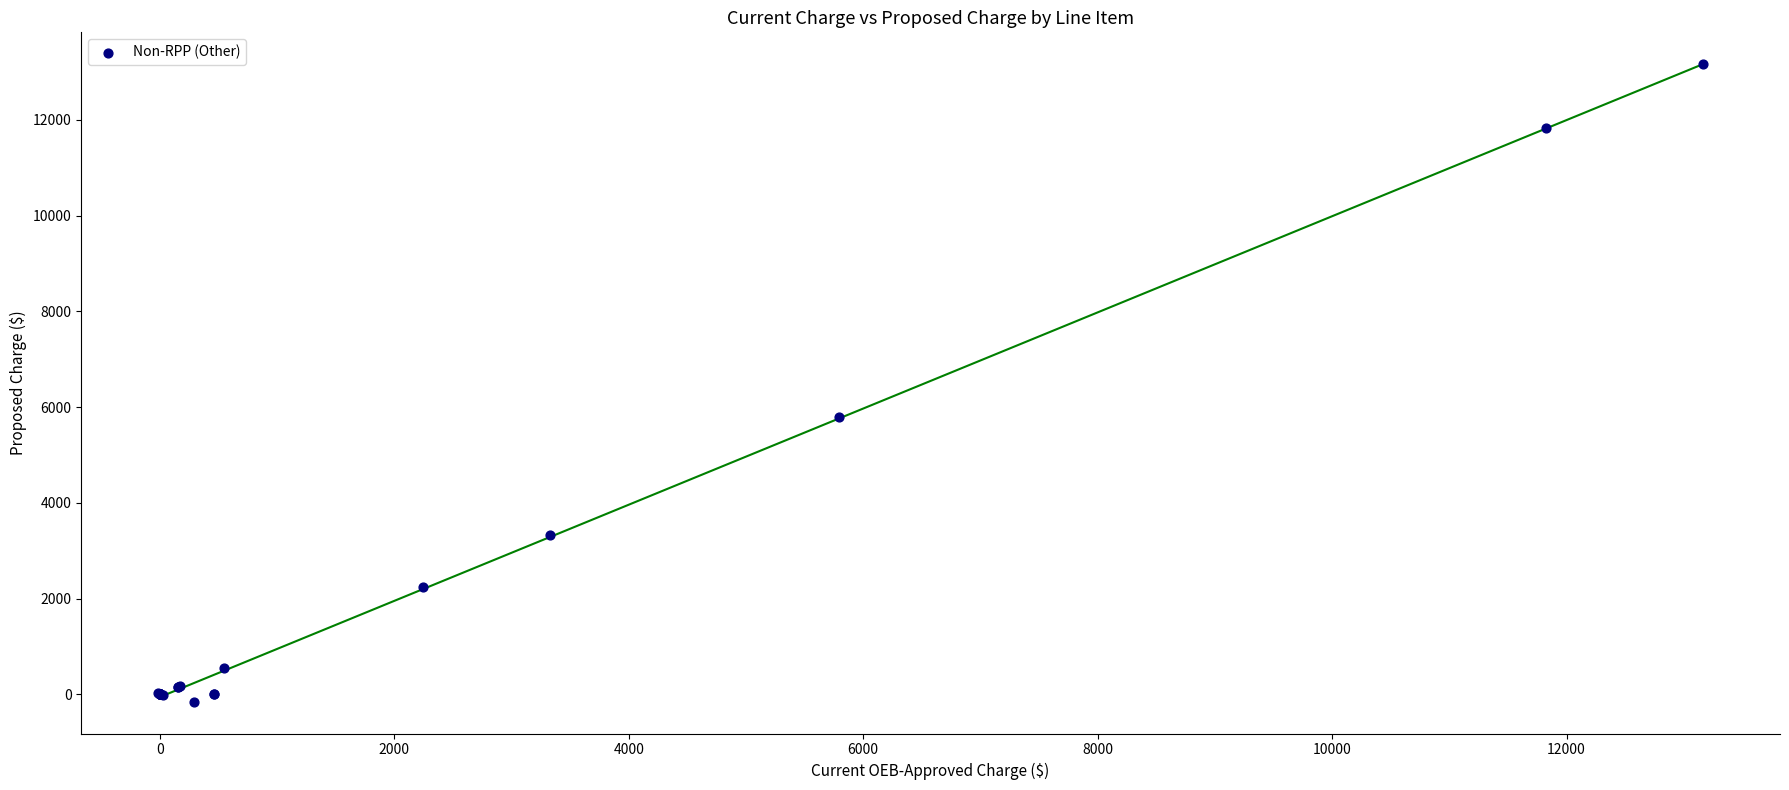

What Y value in the scatter plot is closest to 6504?

5793.2